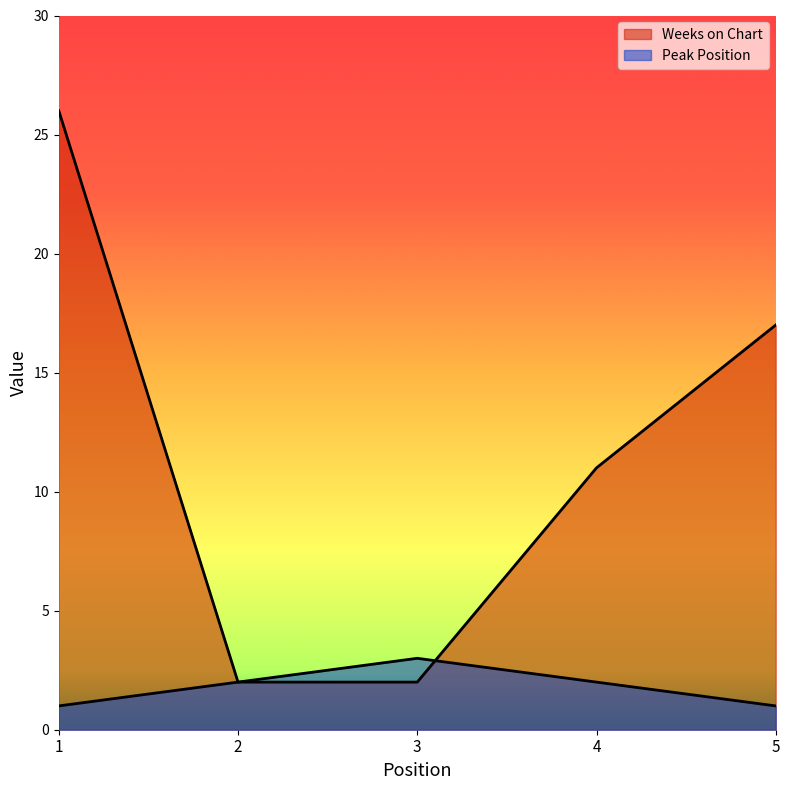

How many data points does each series have?

5